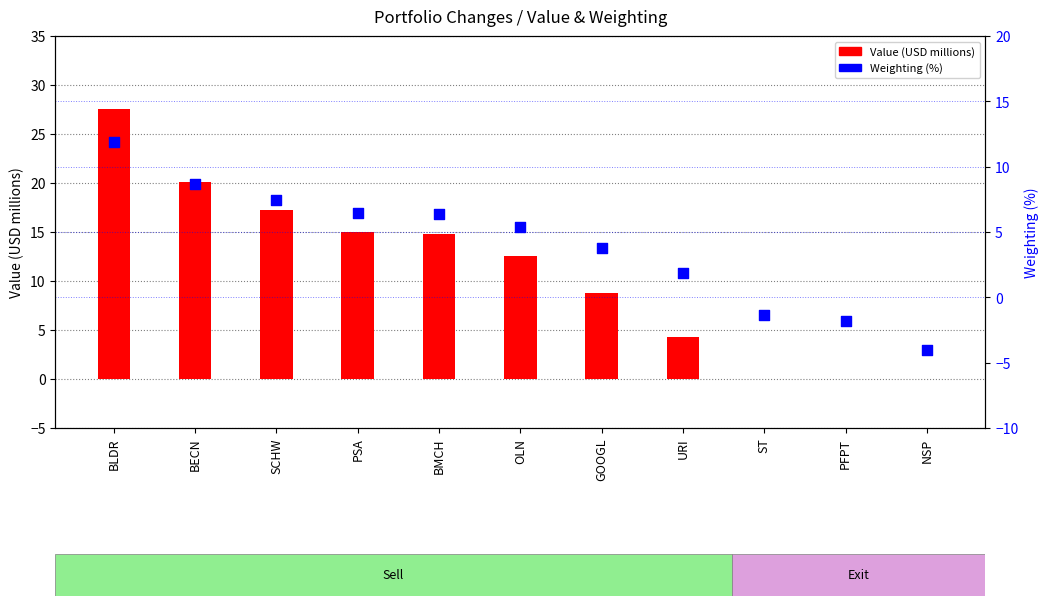

At which category is the sum across all series the highest?

BLDR